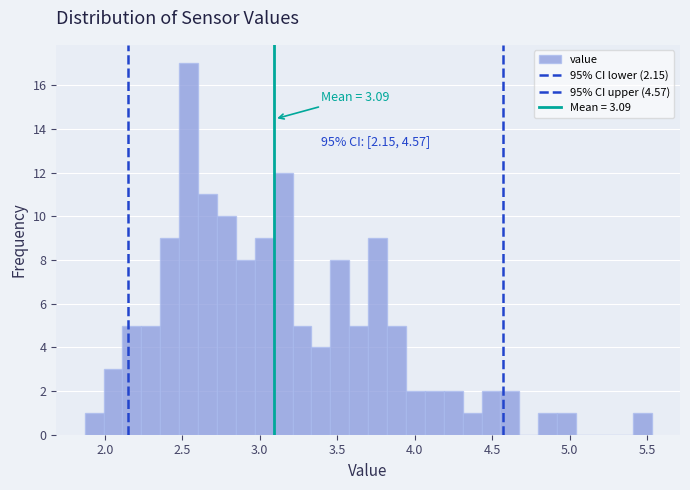

Around what value on the x-axis is the tallest bar? Give the approximate position of its centre, as read against the axis.

2.55